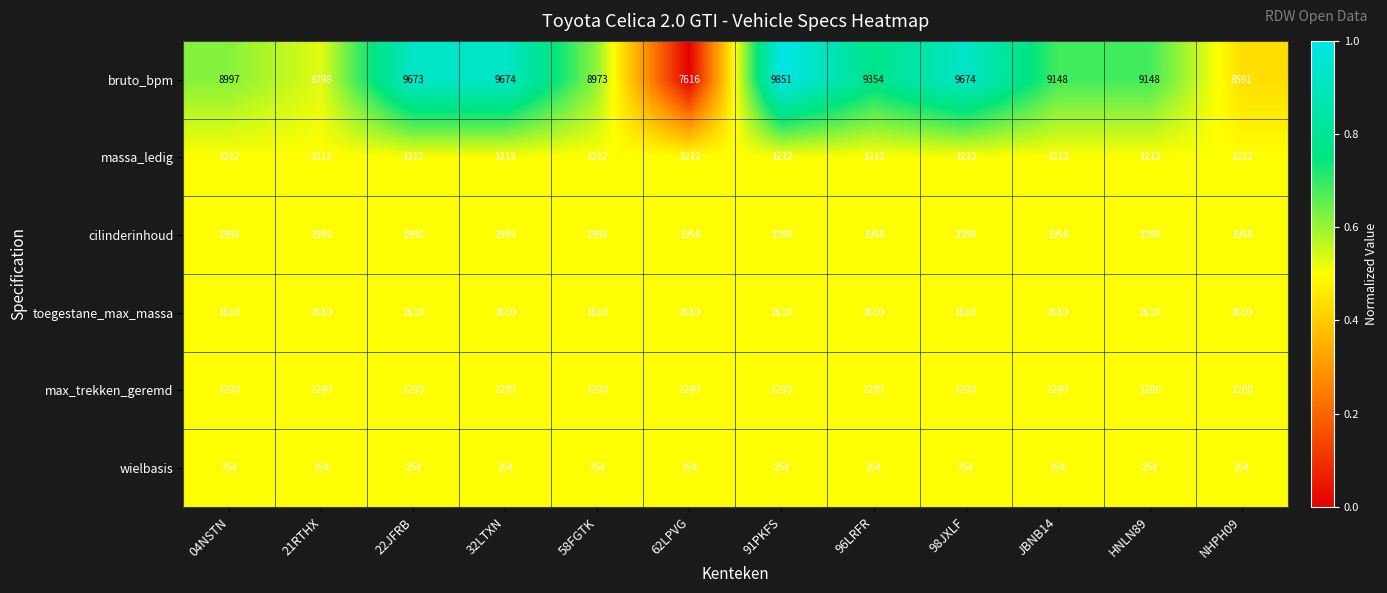

What is the sum of the cilinderinhoud values at HNLN89 and 32LTXN?

3996